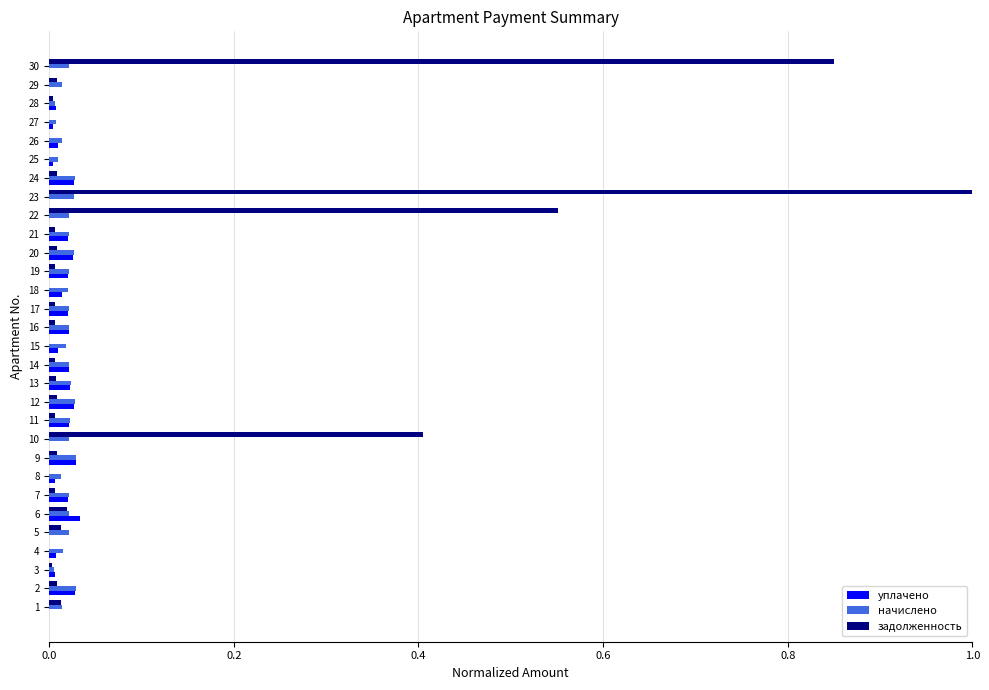

The value of задолженность at 20 is 0.0. True or false?

True